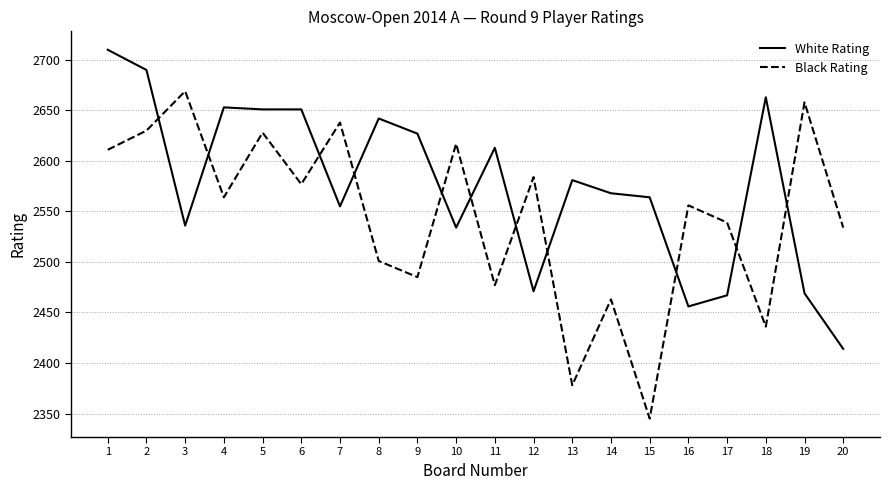

What is the sum of all Black Rating values?

50890